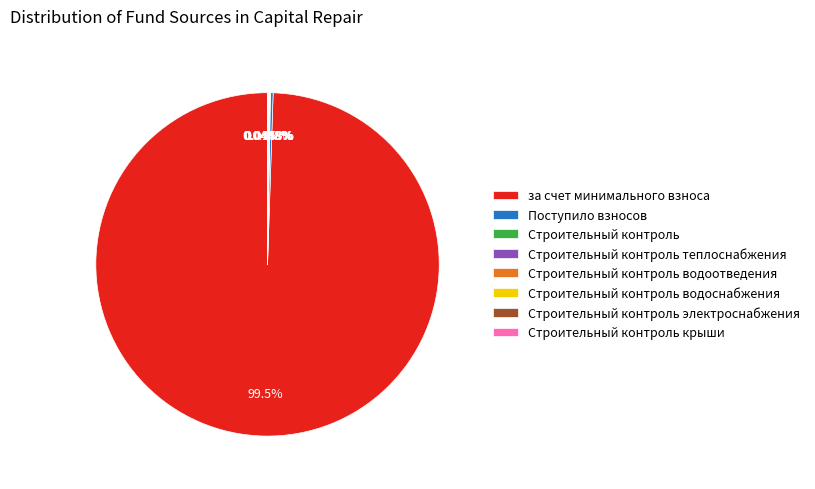

To the nearest percent, what percentage of the pie is за счет минимального взноса?

99%